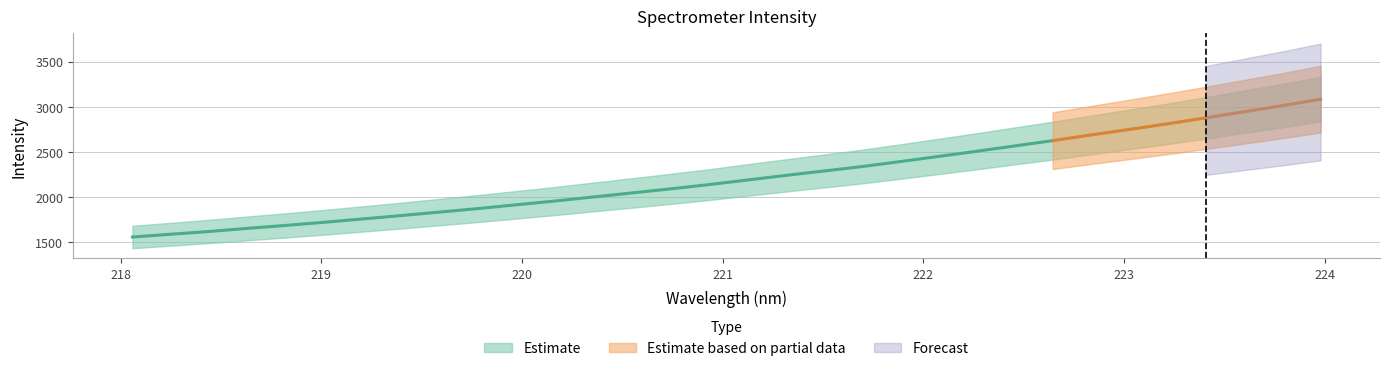

What is the maximum value shown in the chart?

3084.4